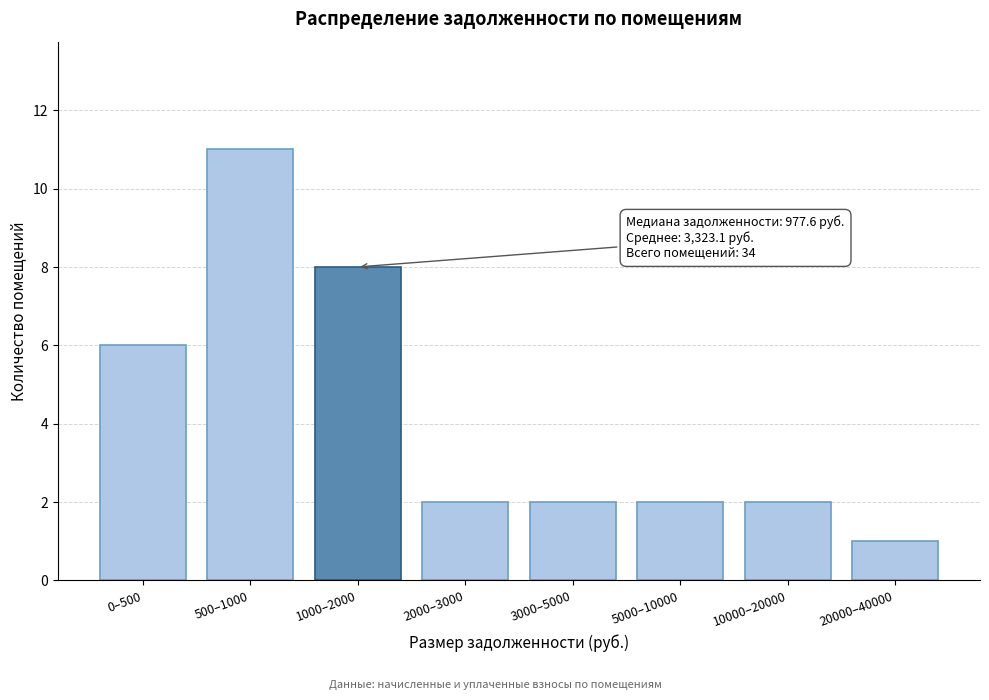

Reading right to left, list all the values displayed in this chart.

20000–40000=1	10000–20000=2	5000–10000=2	3000–5000=2	2000–3000=2	1000–2000=8	500–1000=11	0–500=6